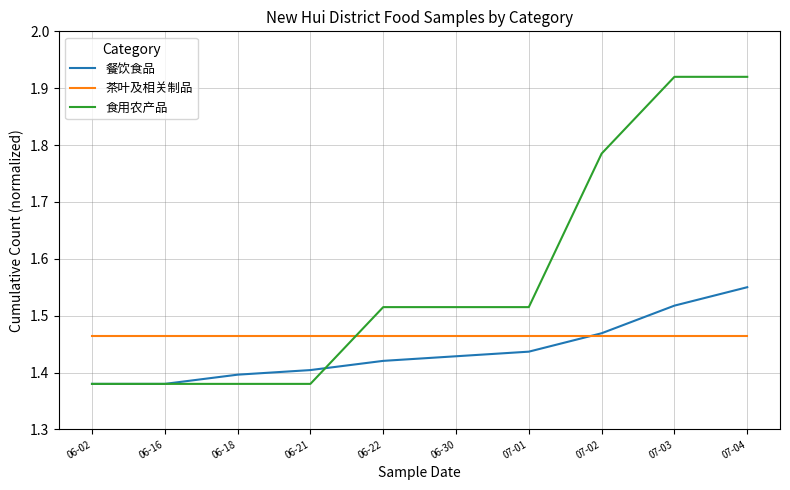

Which category has the highest value in the 餐饮食品 series?

07-04